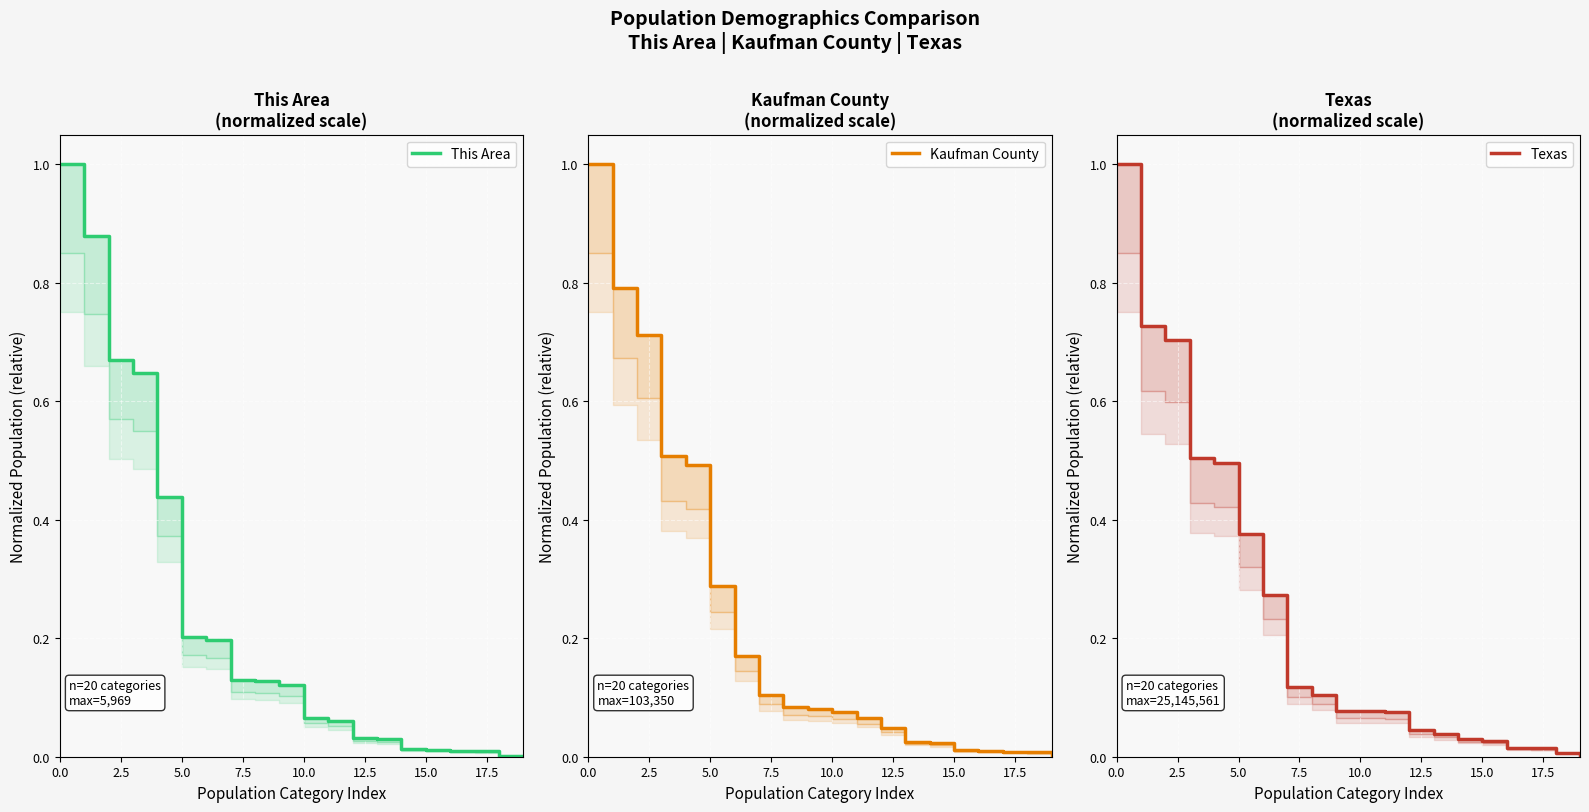

Reading right to left, transcribe all the data shown in this chart.

This Area: 0.0	0.0	0.0	0.0	0.0	0.0	0.0	0.0	0.1	0.1	0.1	0.1	0.1	0.2	0.2	0.4	0.6	0.7	0.9	1.0
Kaufman County: 0.0	0.0	0.0	0.0	0.0	0.0	0.0	0.0	0.1	0.1	0.1	0.1	0.1	0.2	0.3	0.5	0.5	0.7	0.8	1.0
Texas: 0.0	0.0	0.0	0.0	0.0	0.0	0.0	0.0	0.1	0.1	0.1	0.1	0.1	0.3	0.4	0.5	0.5	0.7	0.7	1.0